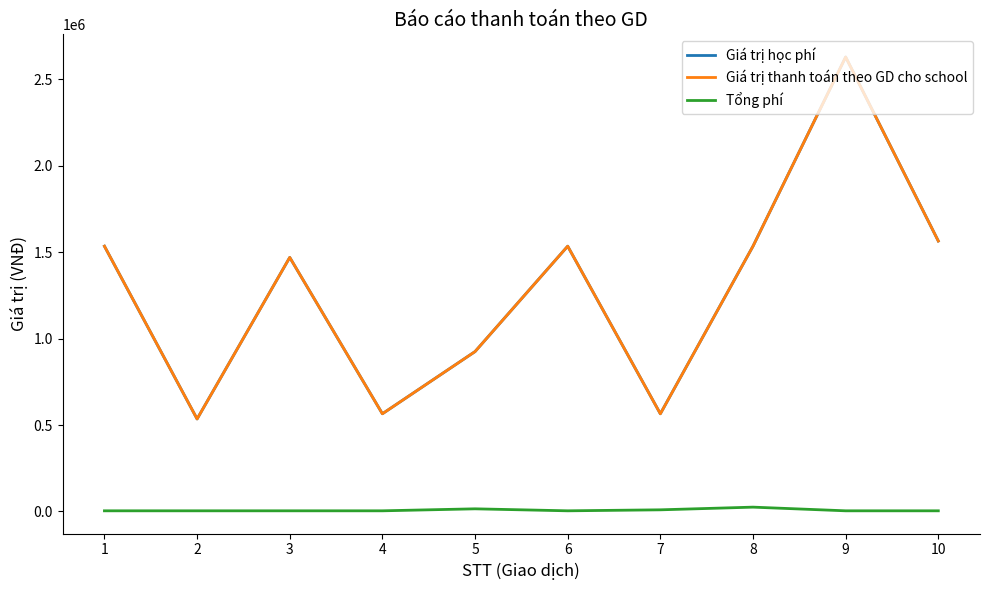

Where does the Giá trị thanh toán theo GD cho school series first go above 1535000?

9